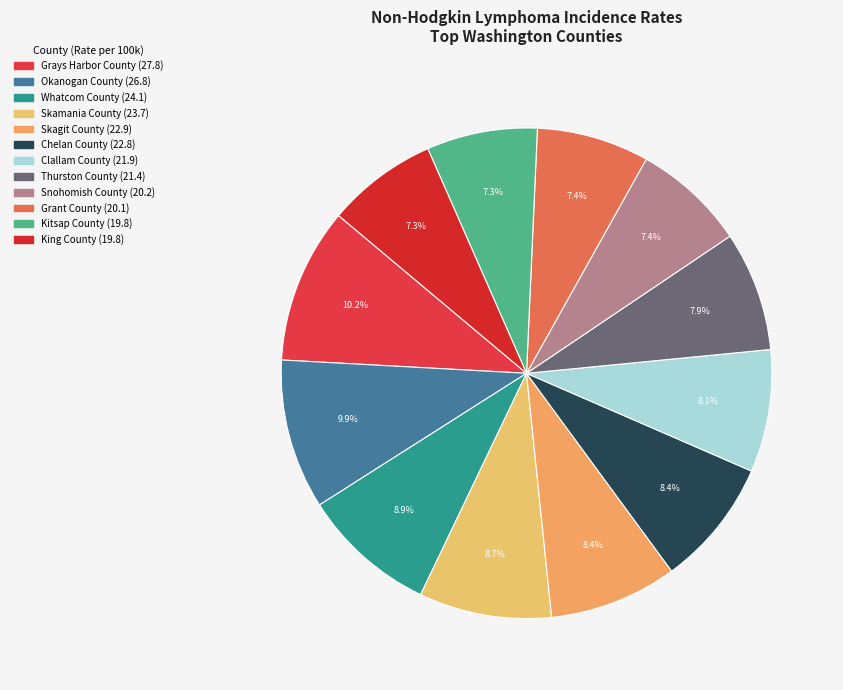

Between Grays Harbor County and Thurston County, which is larger?

Grays Harbor County